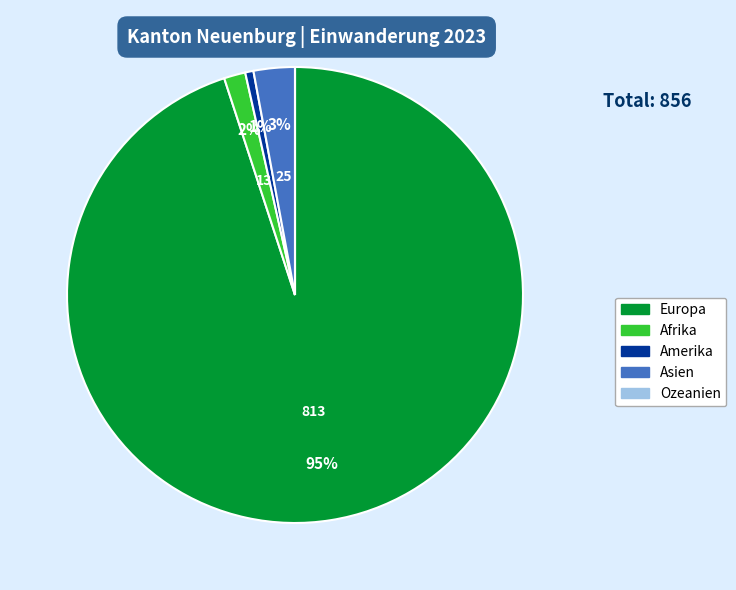

To the nearest percent, what is the average slice percentage?

20%